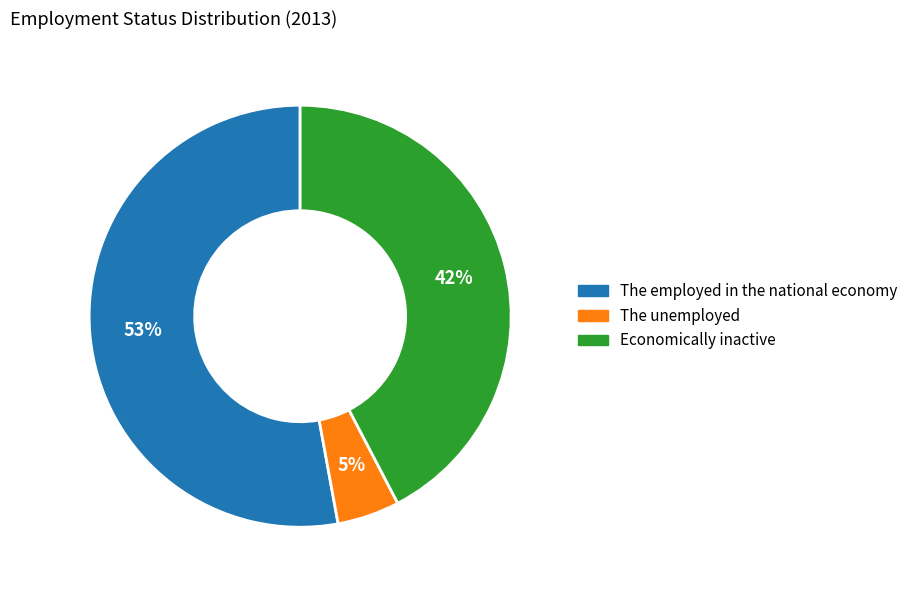

True or false: Economically inactive accounts for 54% of the total.

False